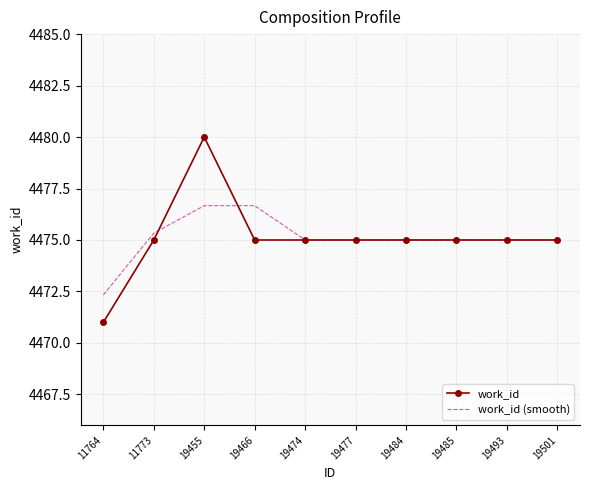

Which series changed the most between 19455 and 19466?

work_id